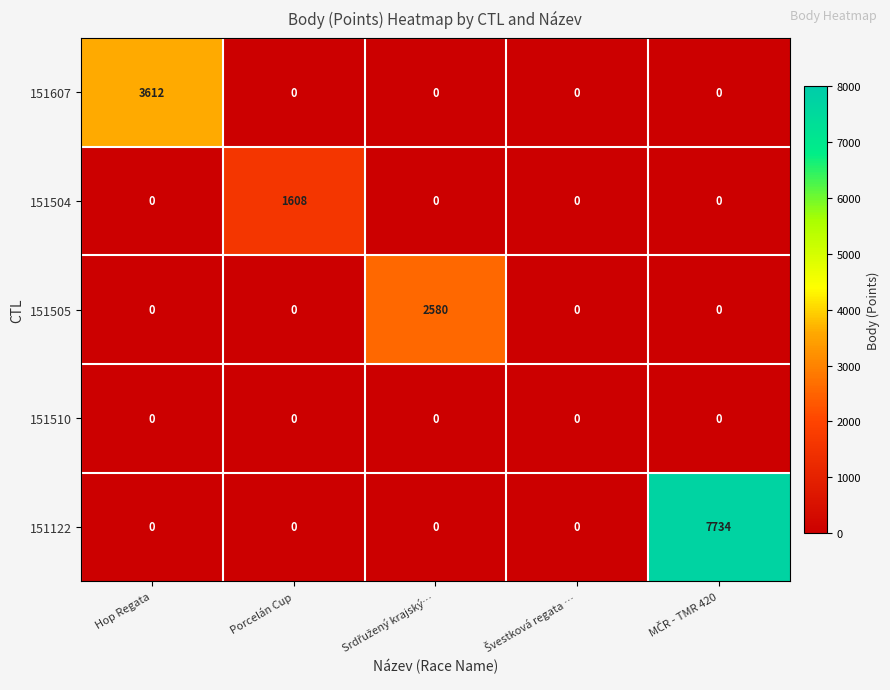

Which series has the largest total across all categories?

151122